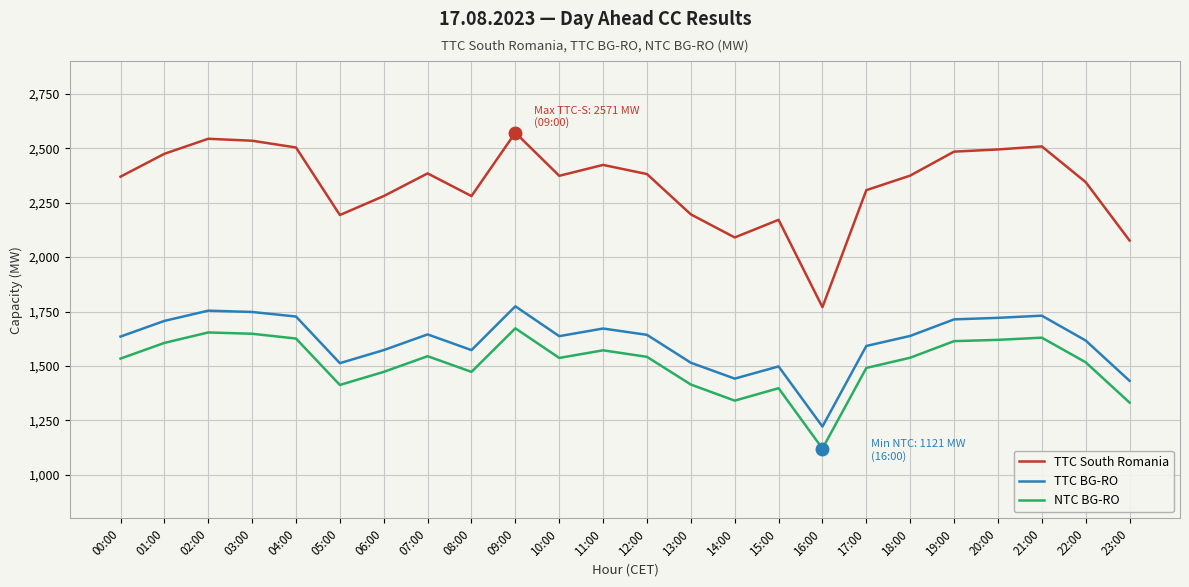

True or false: NTC BG-RO and TTC BG-RO cross at least once.

False